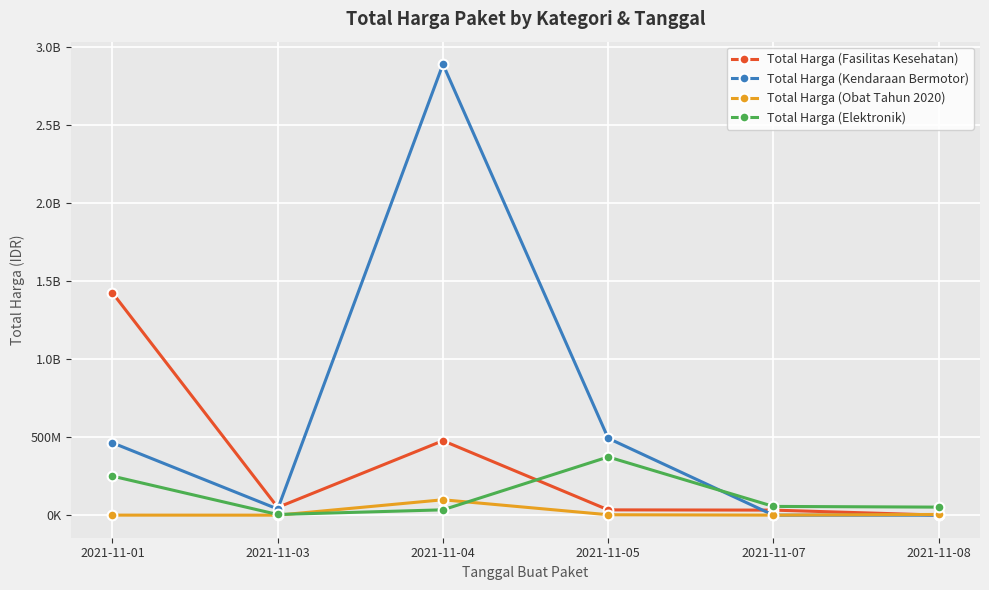

Is it true that Total Harga (Obat Tahun 2020) equals 7973206 at 2021-11-08?

False